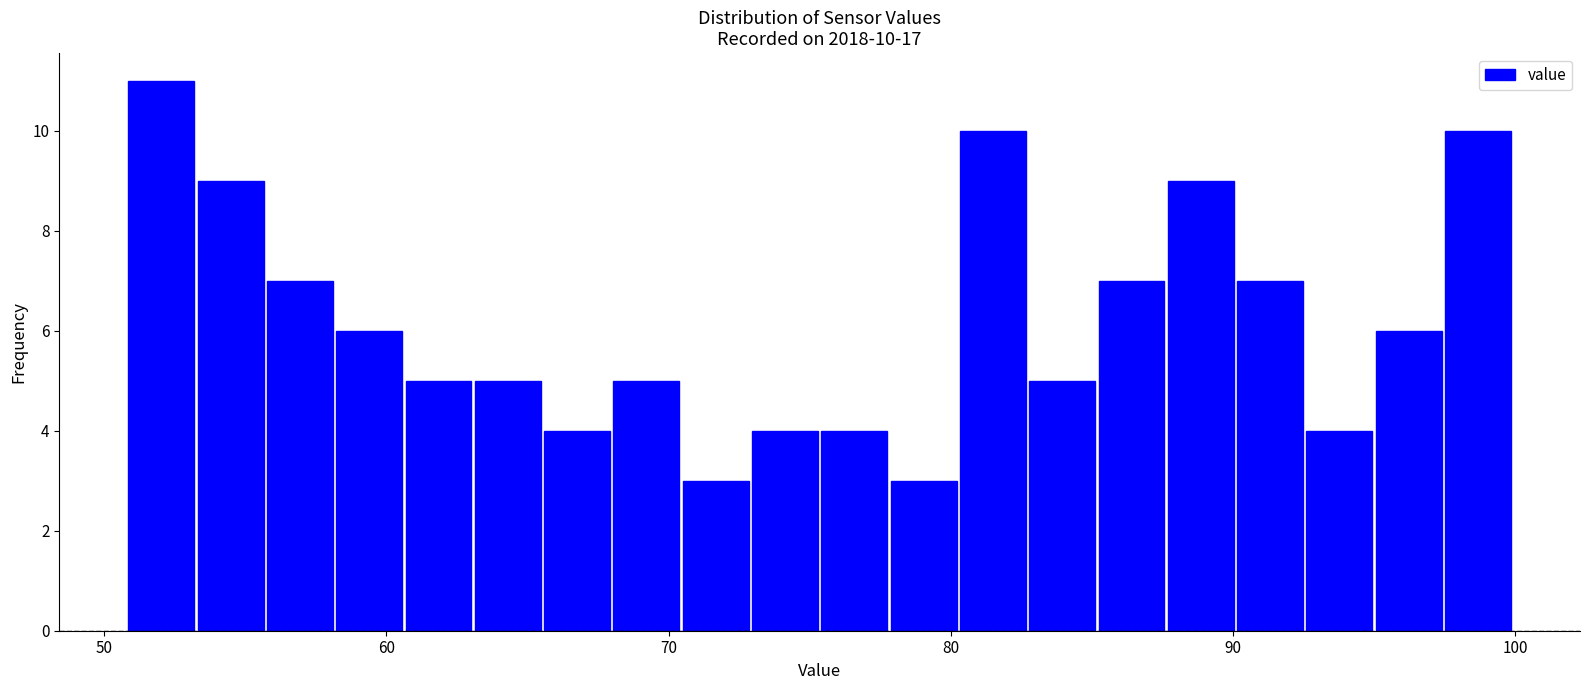

Around what value on the x-axis is the tallest bar? Give the approximate position of its centre, as read against the axis.

52